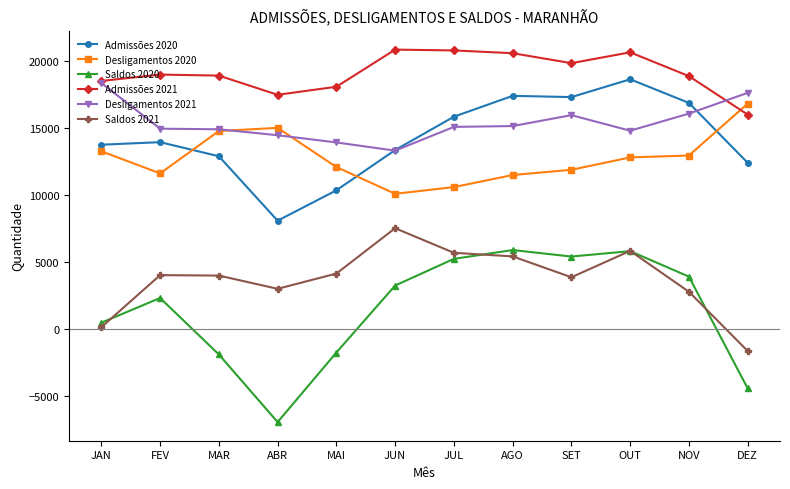

At how many categories does at least one series exceed 1984?

12